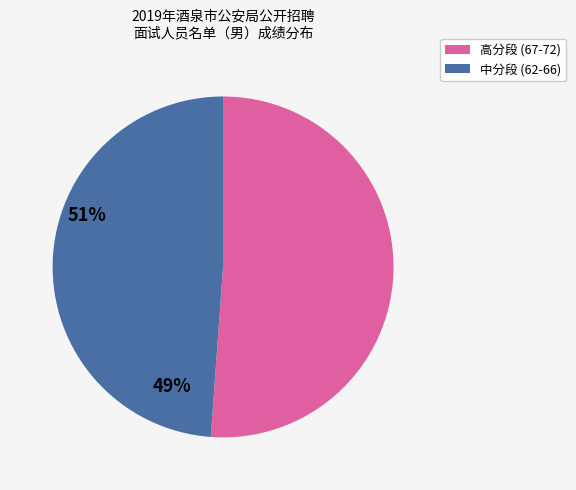

Count the number of slices in the pie.

2